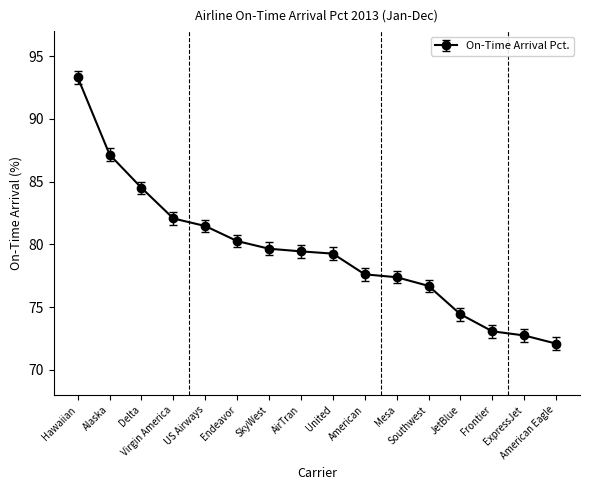

What is the maximum value shown in the chart?

93.3